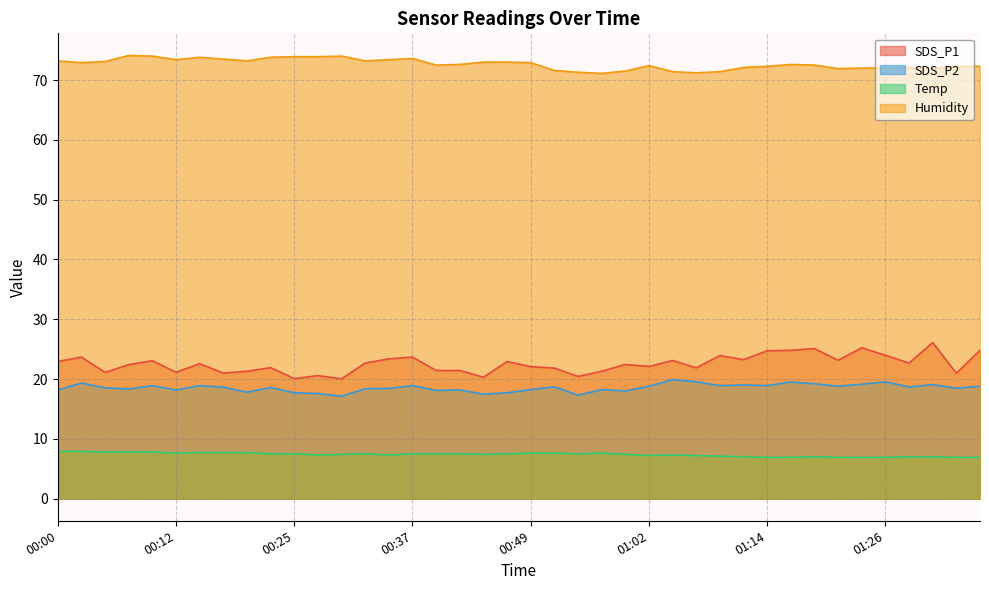

Count the number of data series in this chart.

4